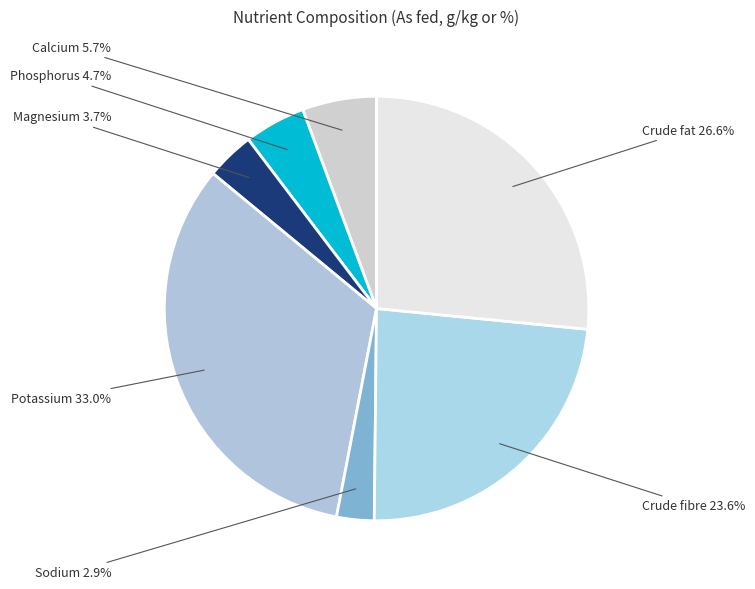

Is there a majority slice in this chart?

No